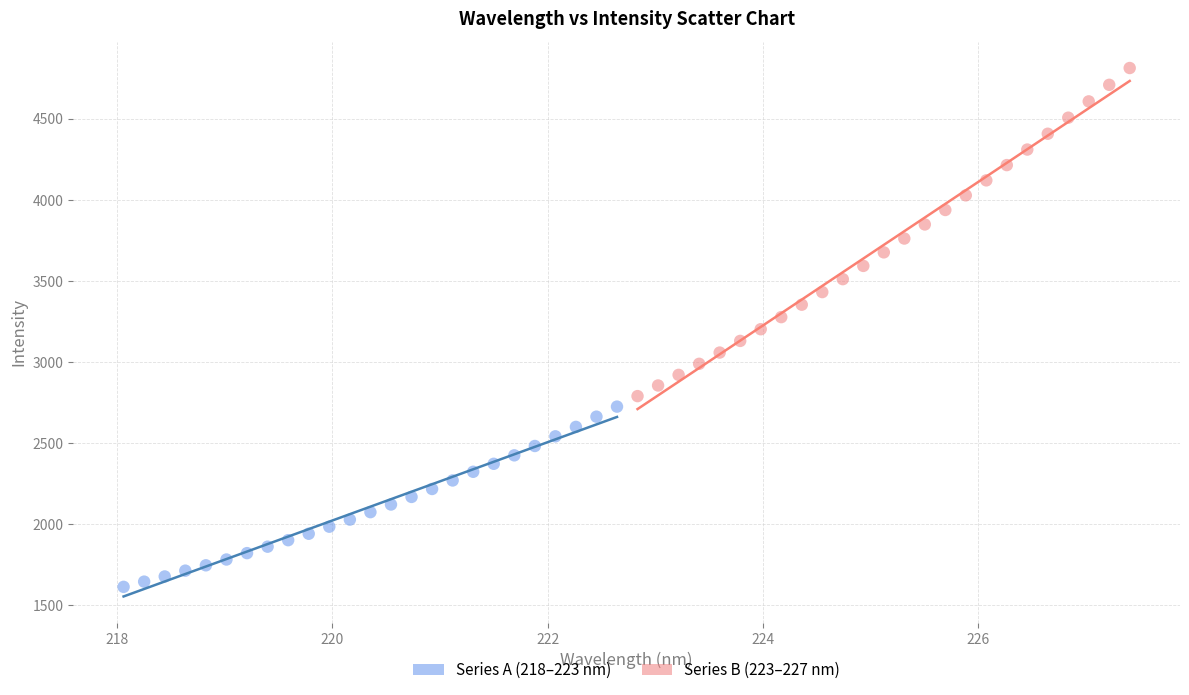

Which series reaches the minimum Y coordinate?

Series A (218–223 nm)